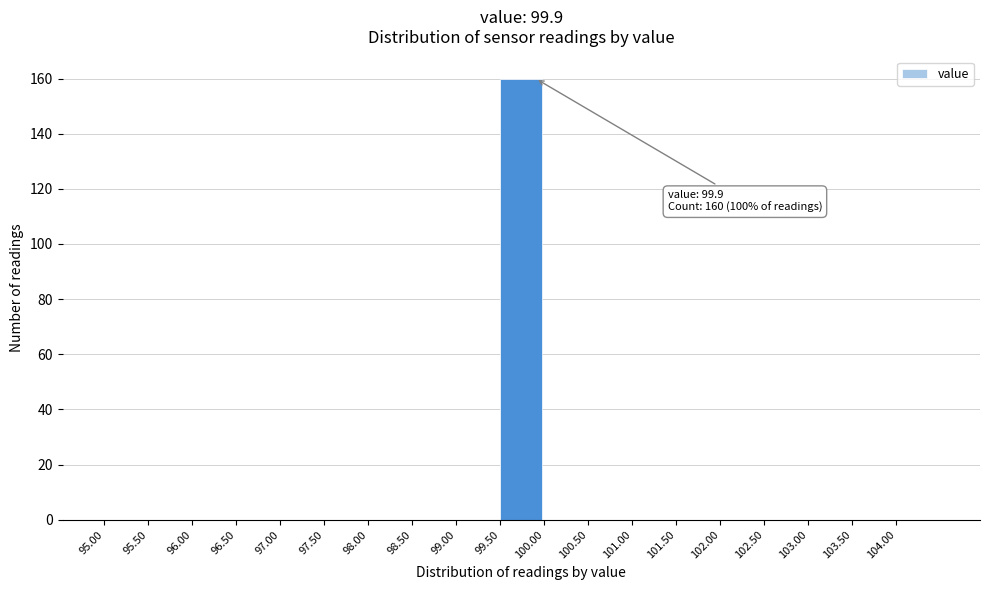

Which range on the x-axis has the tallest bar?

99.5 to 100.0